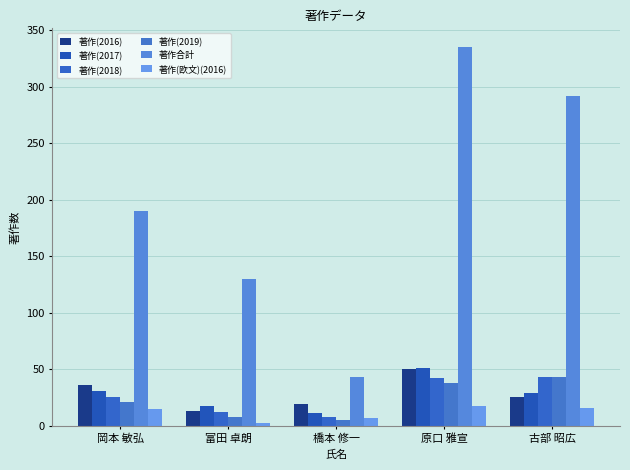

How many series are shown in this chart?

6